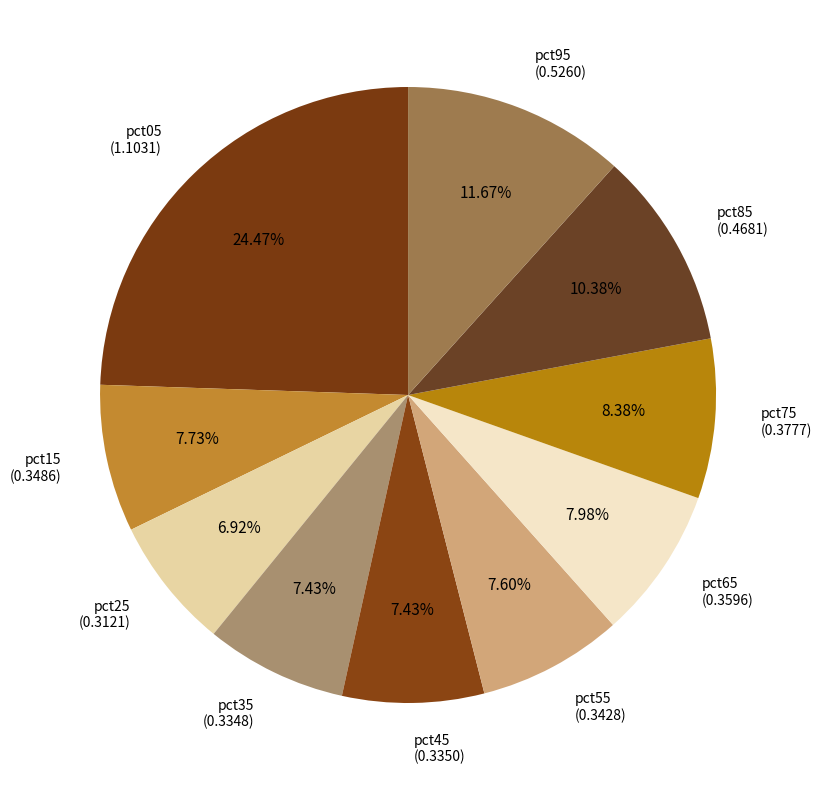

To the nearest percent, what is the combined percentage of pct25 and pct15?

15%